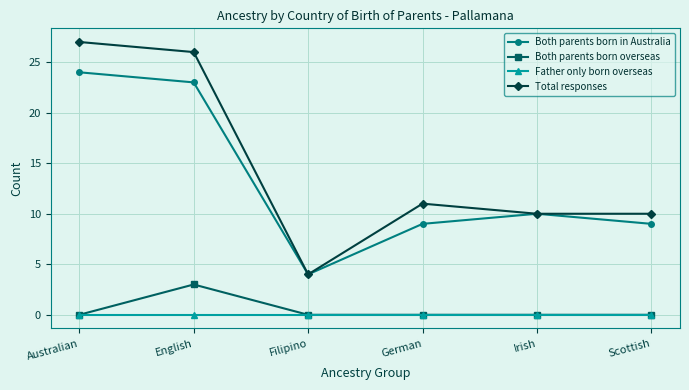

What is the label of the 6th point from the right?

Australian